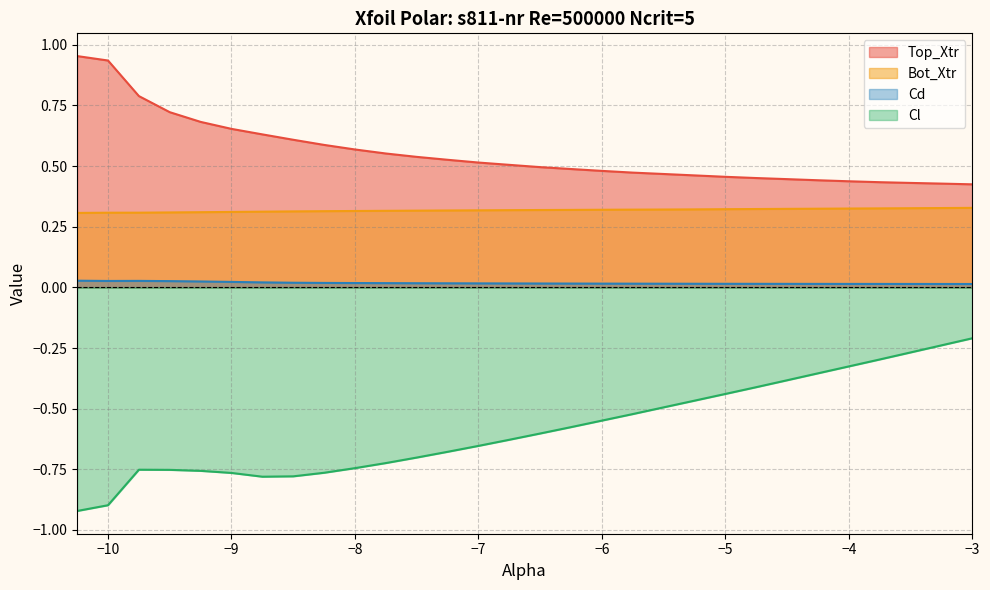

What is the difference between the Top_Xtr values at -10.0 and -8.25?

0.3